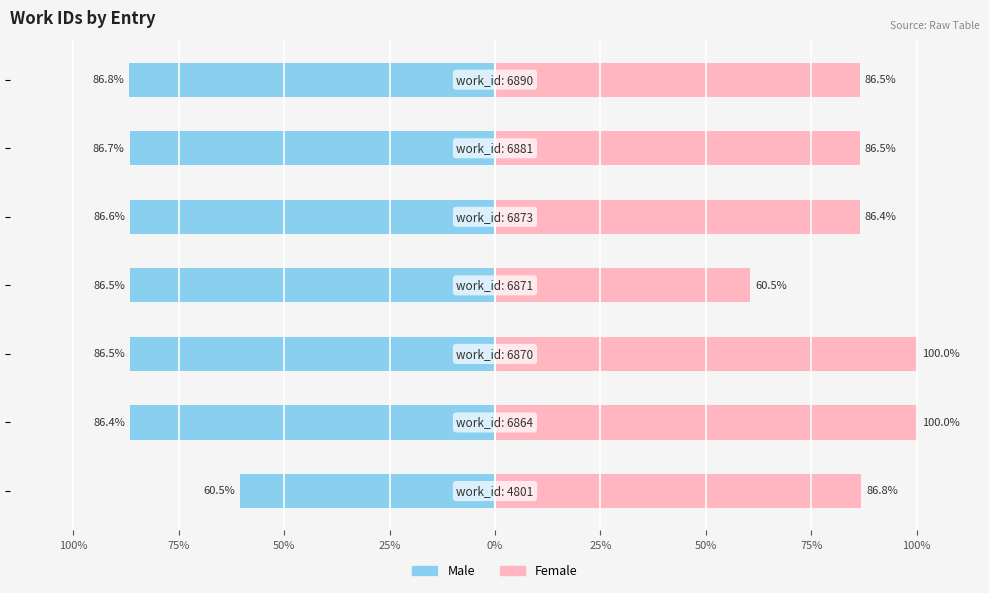

How many values in the Female series are below 86?

1